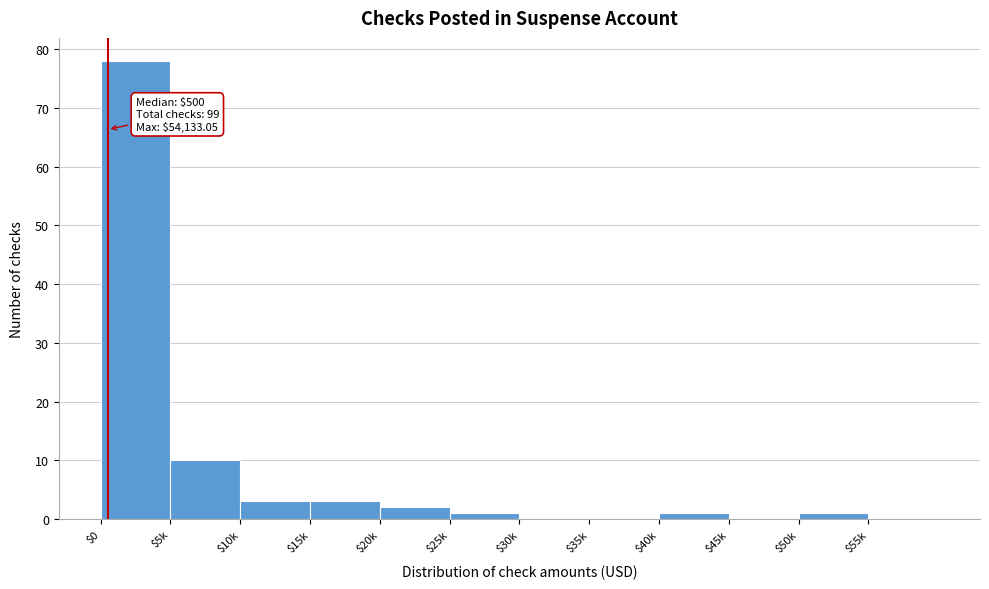

Is it true that the value at $55k is -26?

False